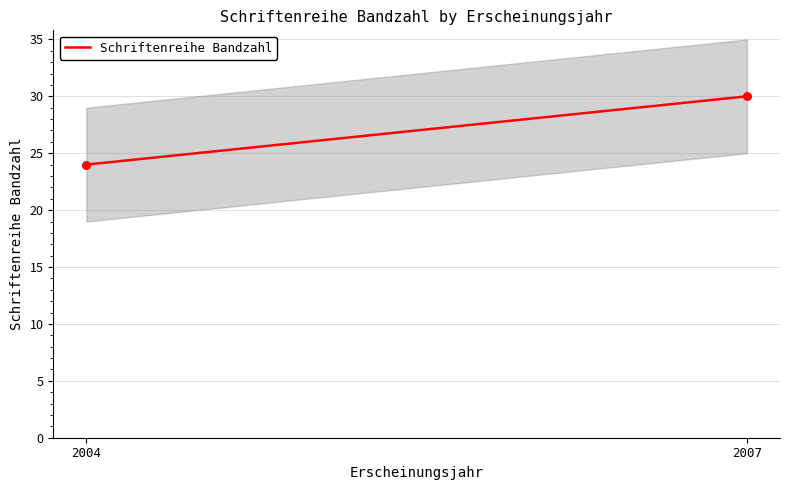

What is the range of X values (max minus min)?

3